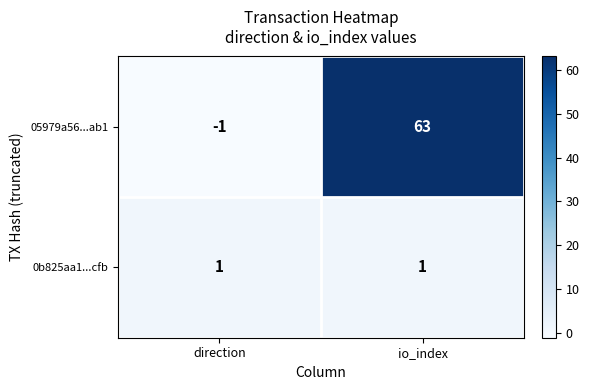

What is the difference between the maximum and minimum values in the 05979a56...ab1 series?

64